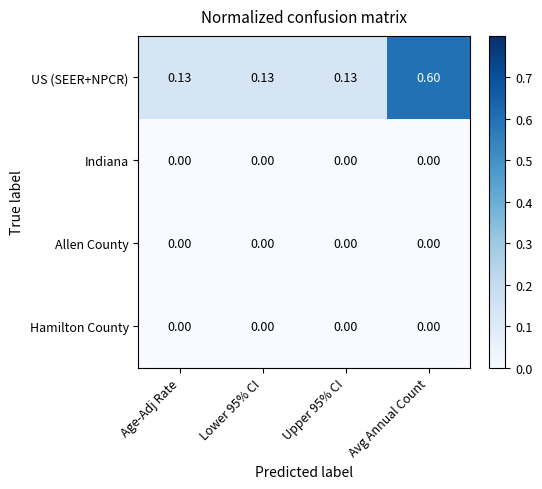

Between Upper 95% CI and Avg Annual Count, which series saw the biggest shift?

US (SEER+NPCR)